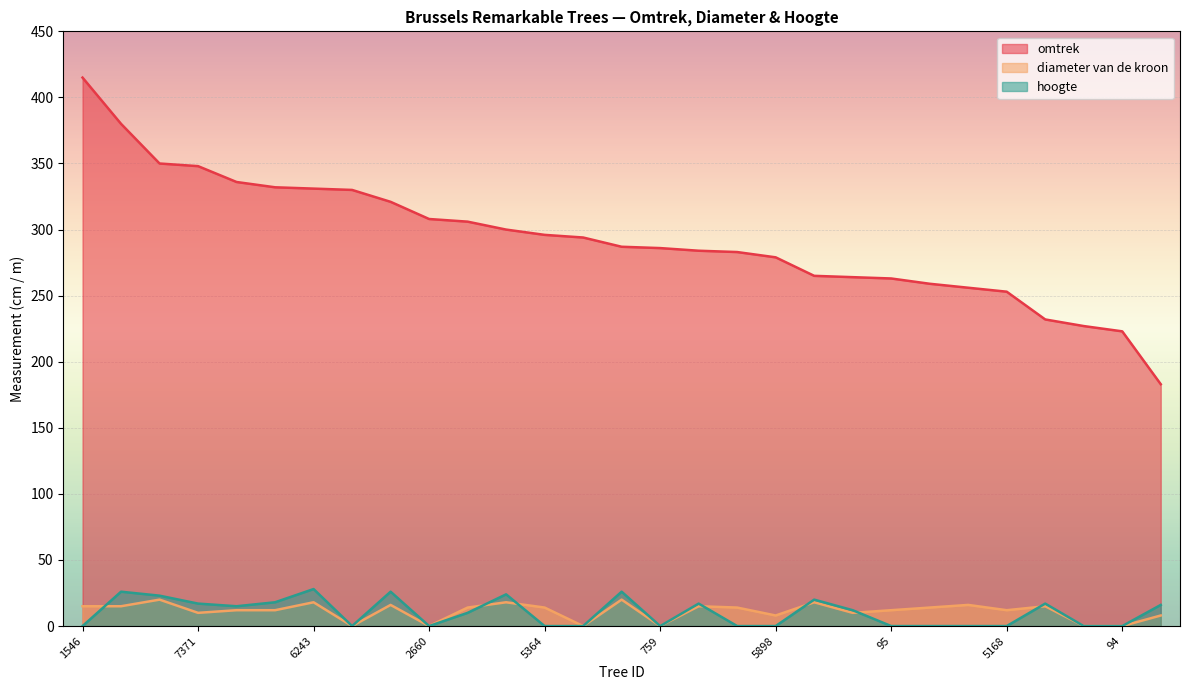

Which series ends up on top after the final intersection of hoogte and diameter van de kroon?

hoogte